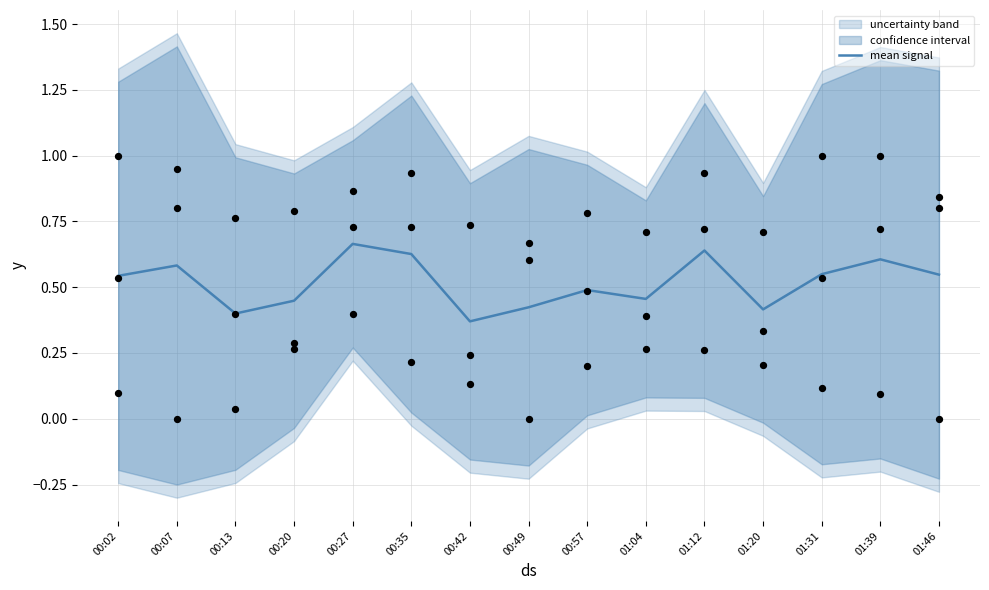

What is the change in value from 01:12 to 01:31?

-0.1